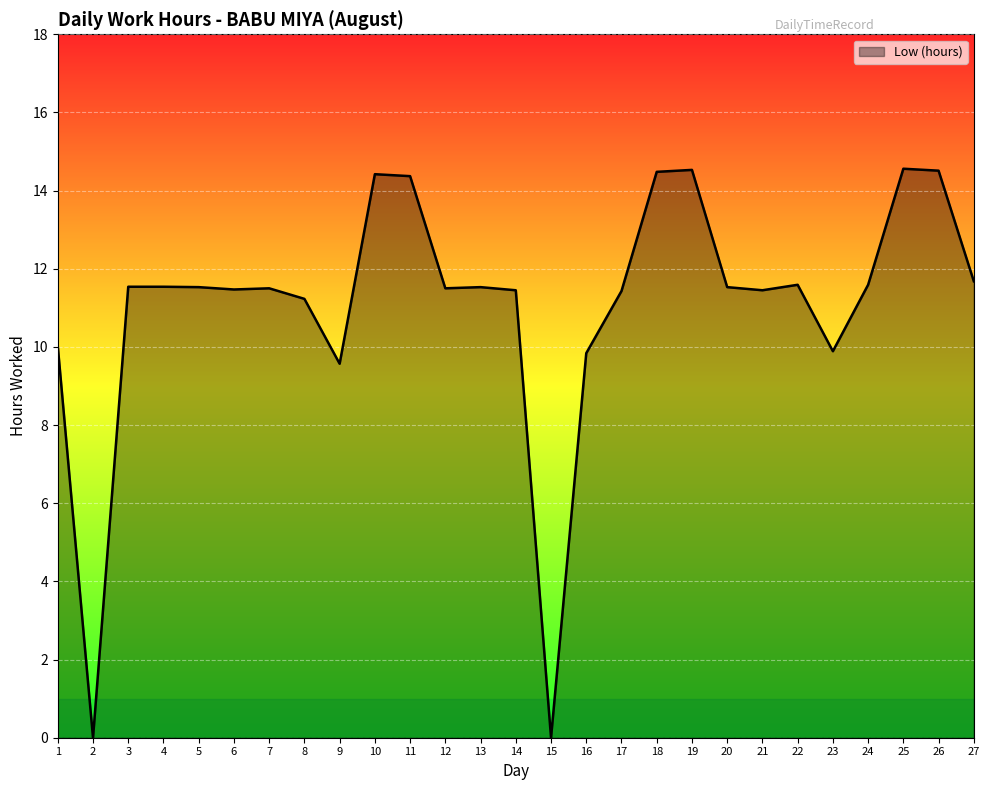

At which label is the value closest to 7?

9